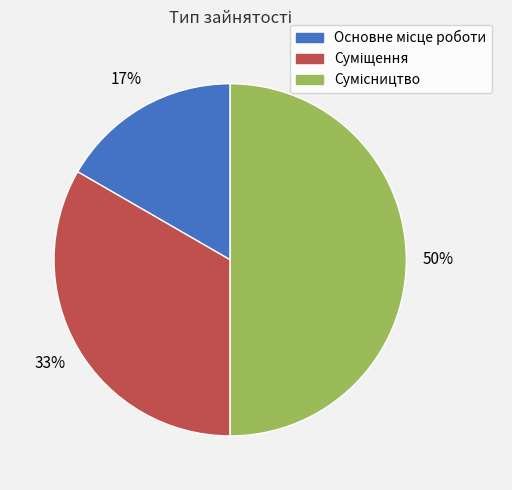

How many segments does this pie chart have?

3